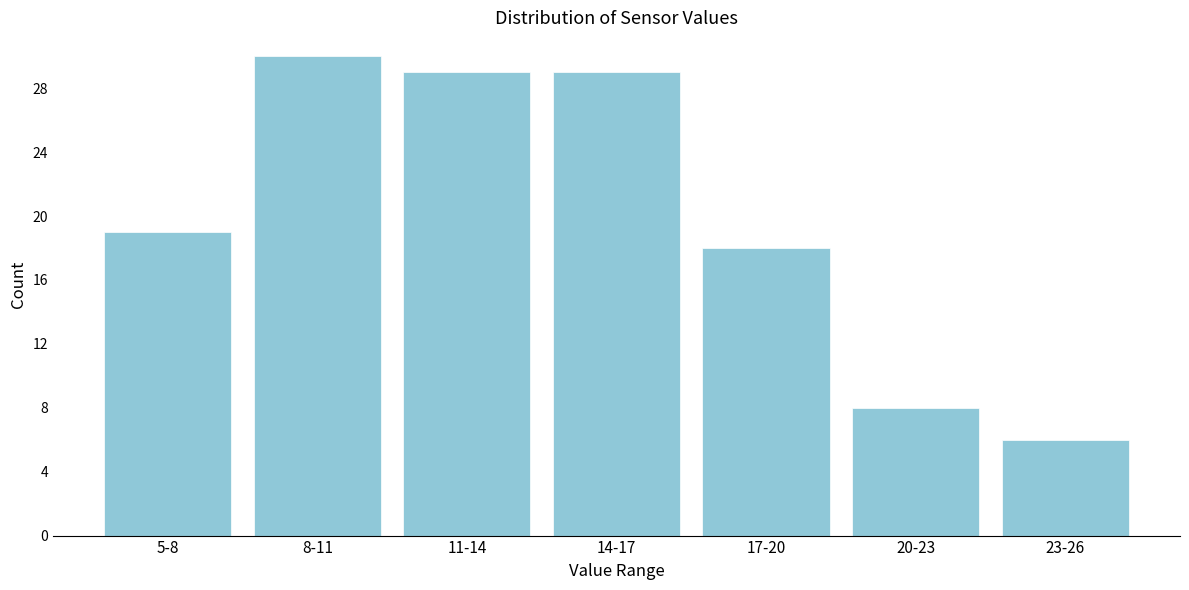

Reading left to right, what are all the values shown in this chart?

5-8=19	8-11=30	11-14=29	14-17=29	17-20=18	20-23=8	23-26=6